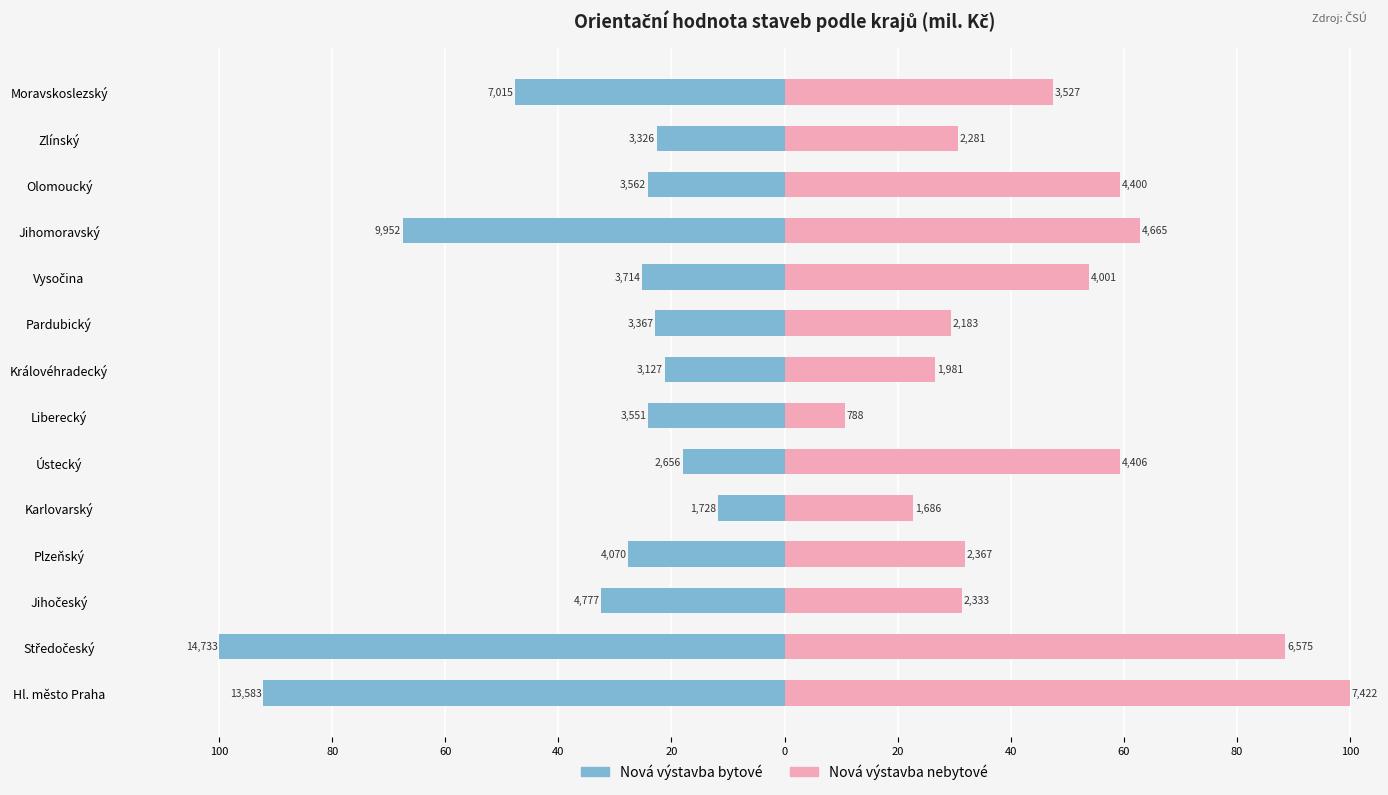

What is the smallest value displayed?

-100.0